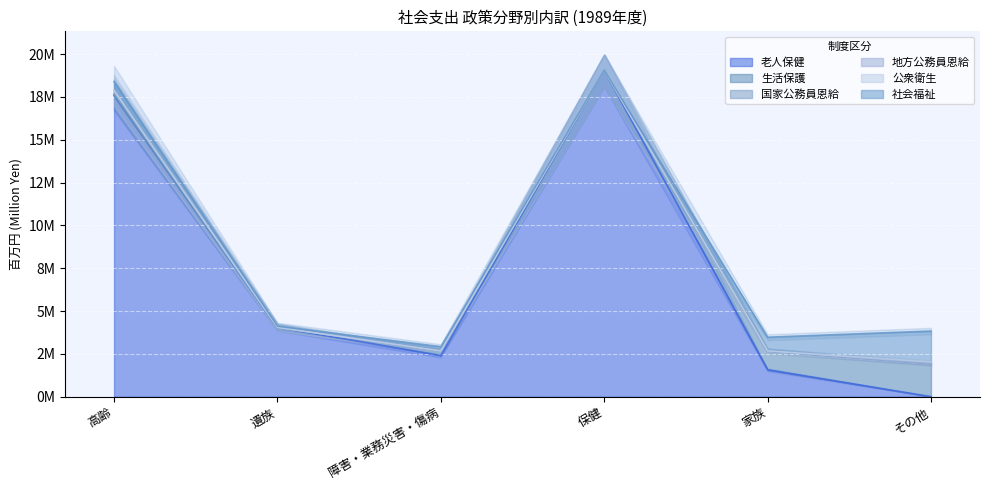

The value of 生活保護 at 保健 is 0.0. True or false?

True